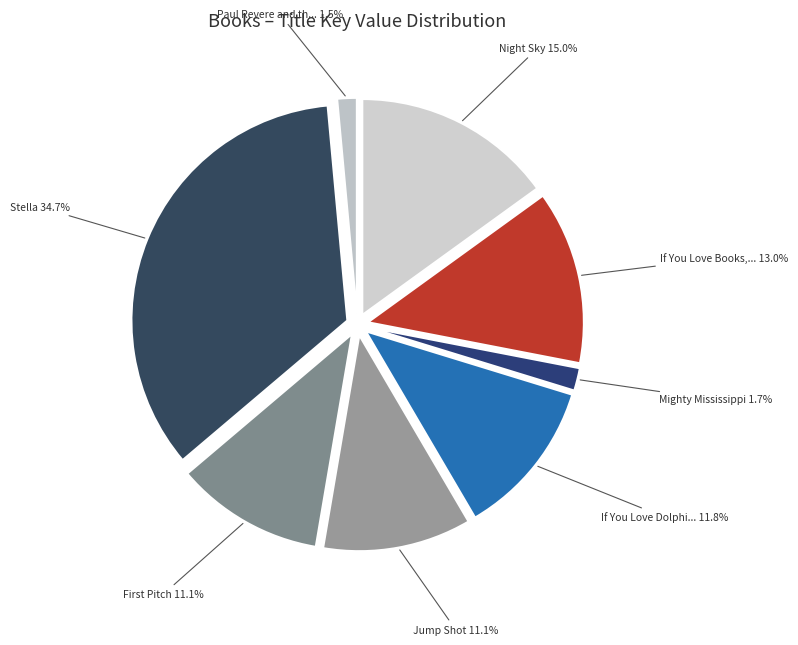

How many slices are in this pie chart?

8